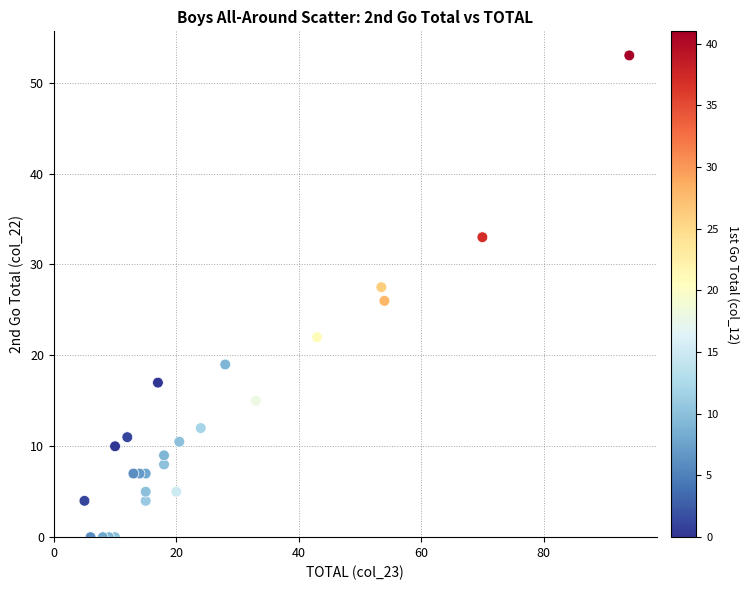

What is the range of Y values (max minus min)?

53.0